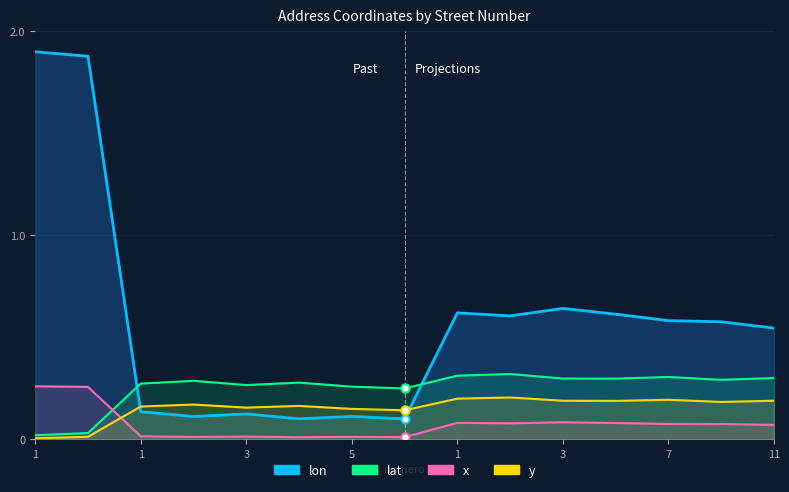

True or false: lat has a value of 0.2 at 9.

False